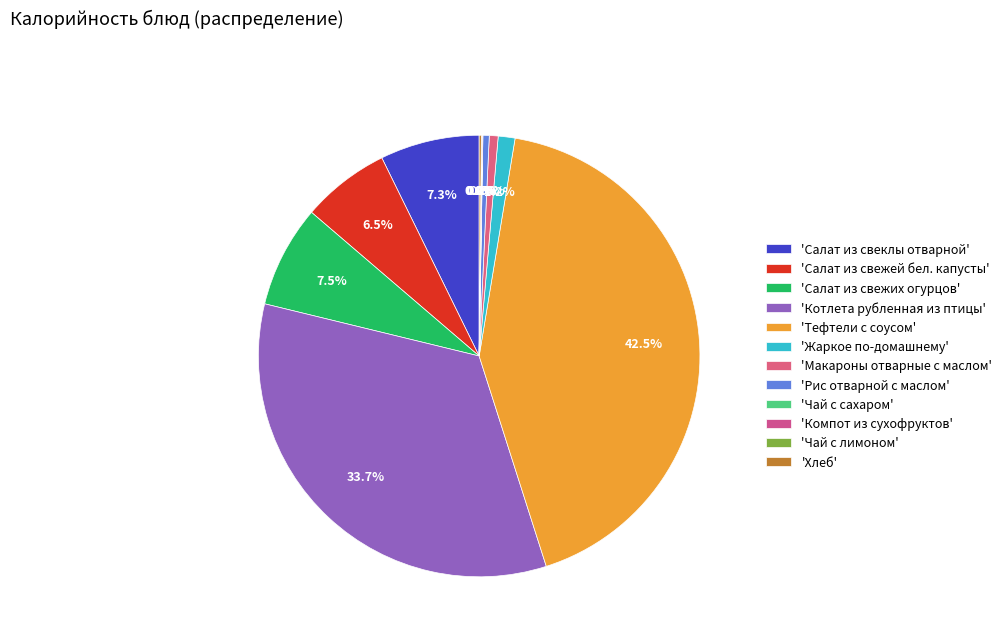

What is the smallest slice in the pie chart?

Чай с сахаром